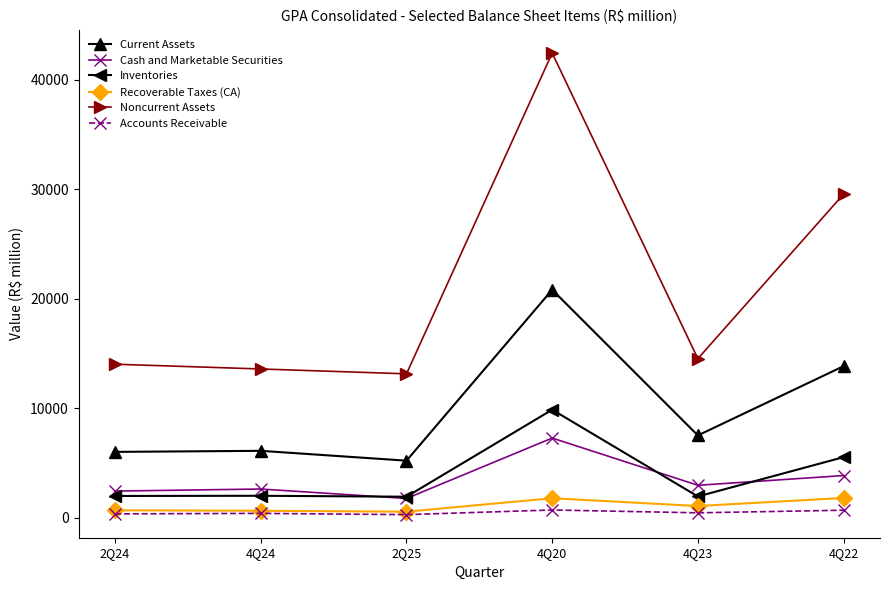

What is the total value across all series at 4Q22?

55303.3